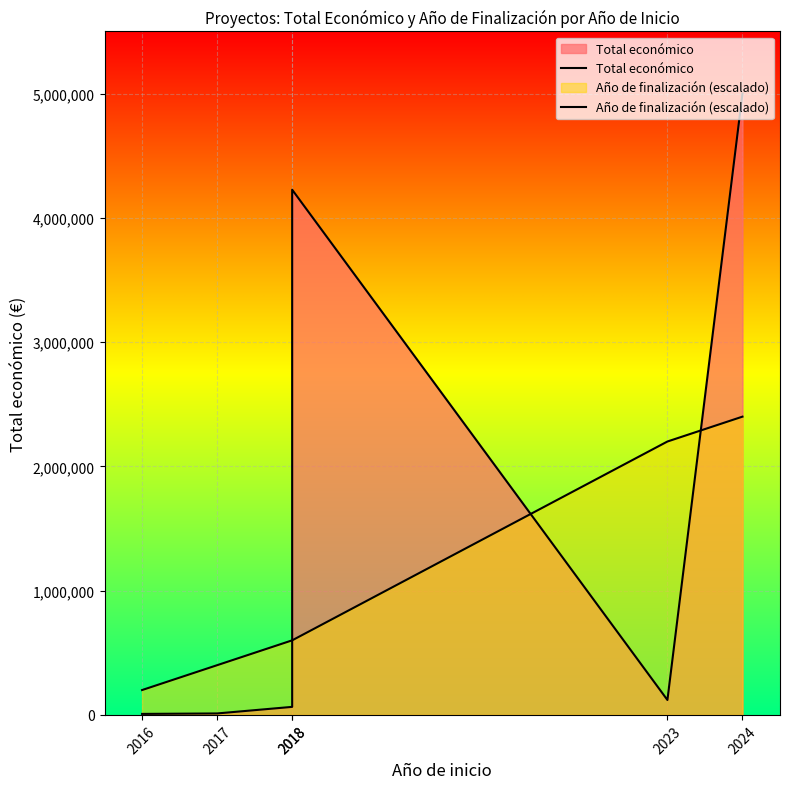

True or false: Año de finalización (escalado) has more than 0 interior local peaks.

False